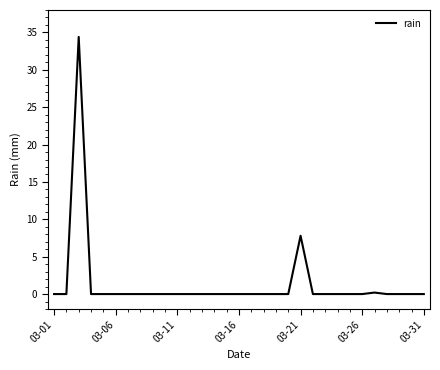

What is the greatest value displayed?

34.4